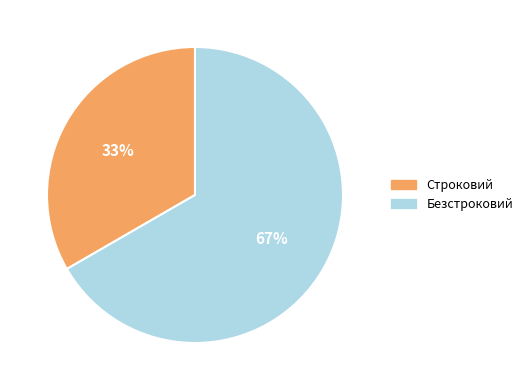

What percentage is the Строковий slice, to the nearest percent?

33%